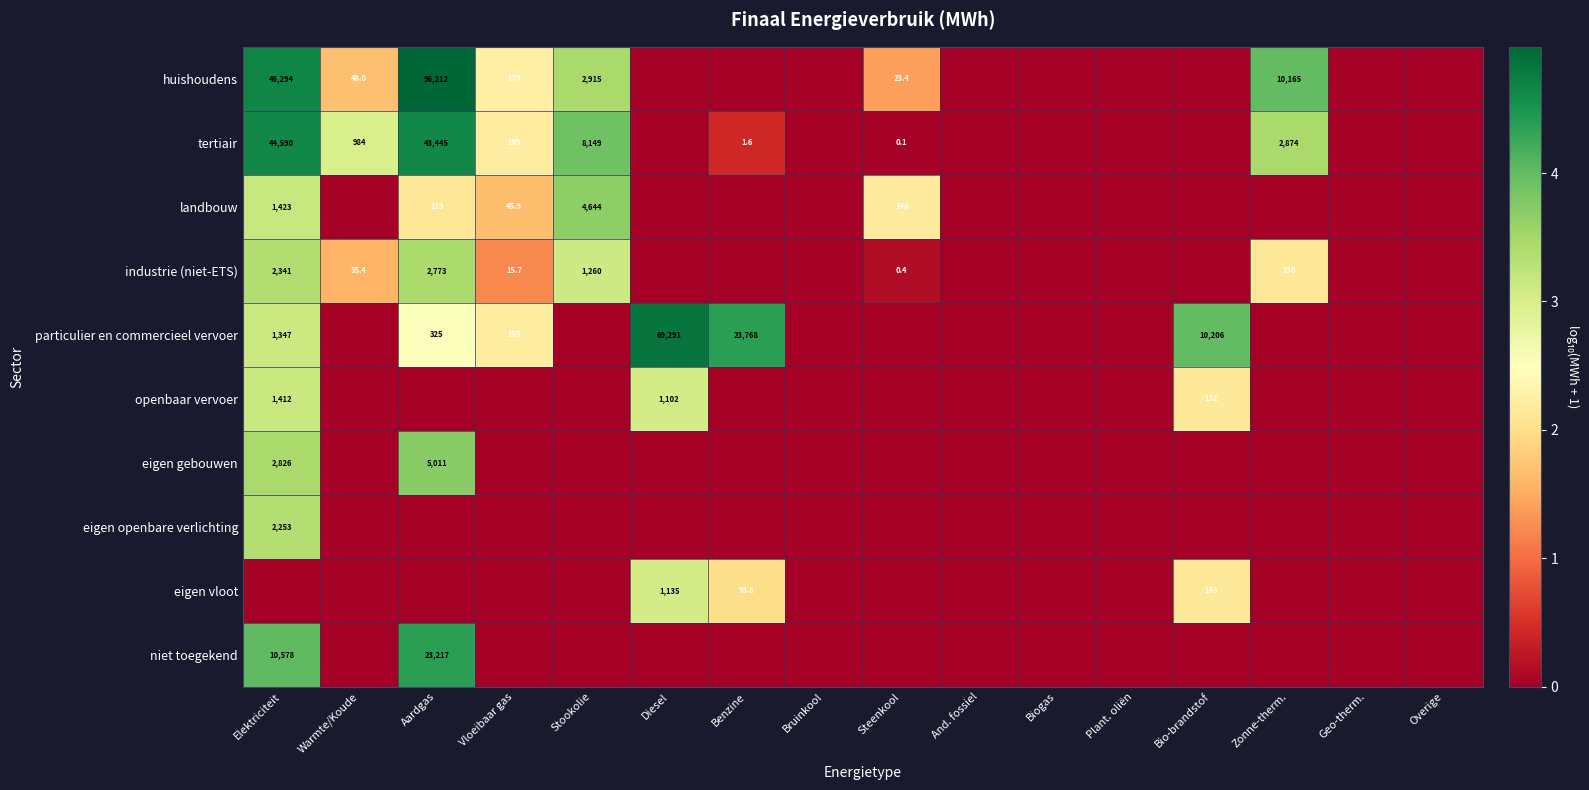

What is the total value across all series at Stookolie?

14.1